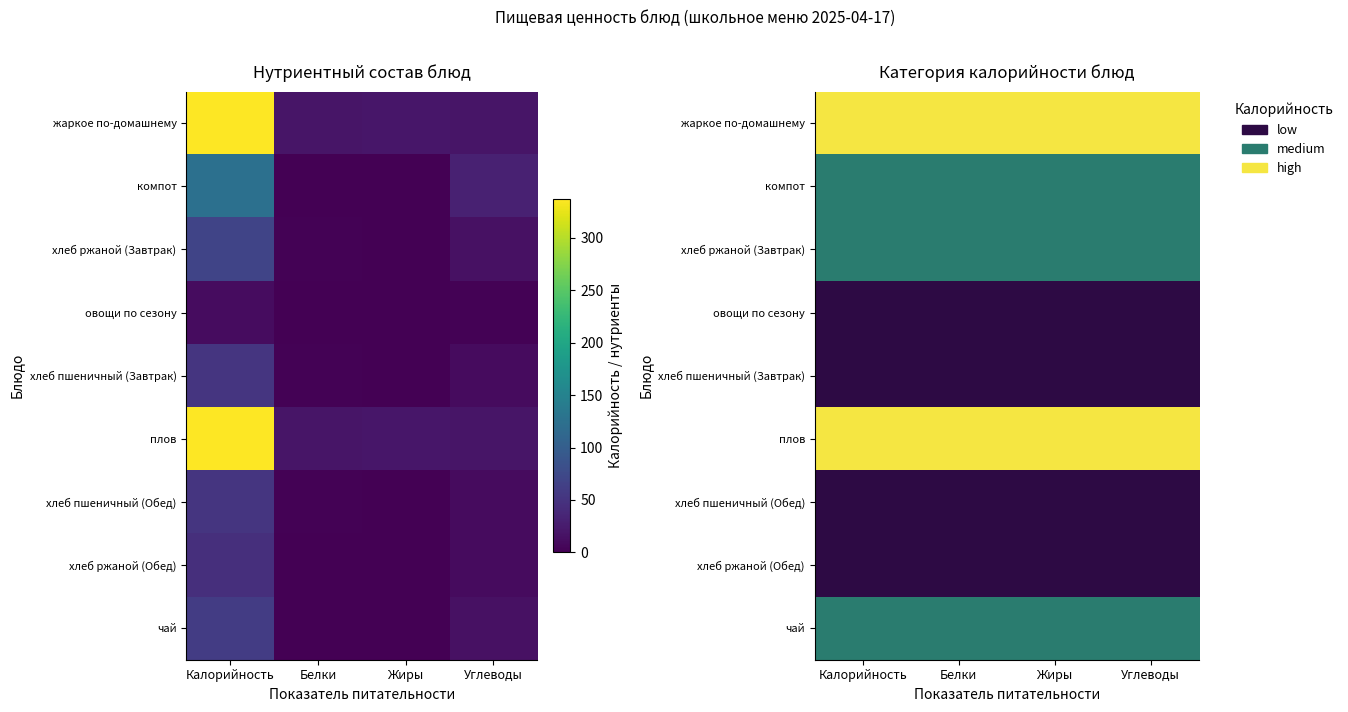

How many series are shown in this chart?

9